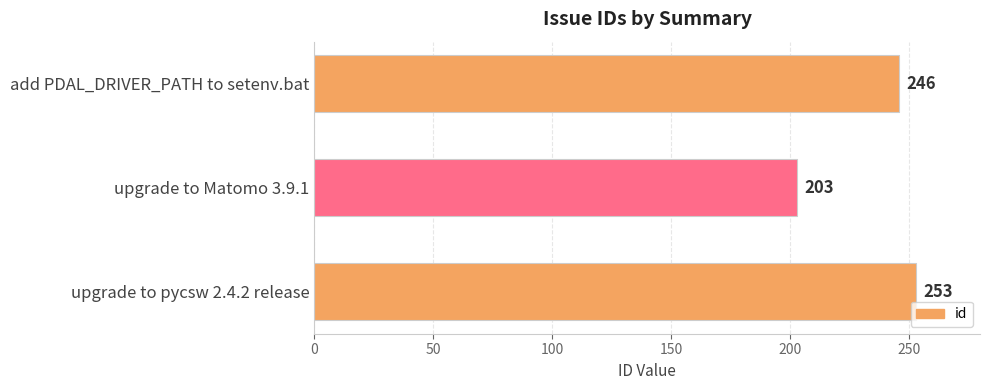

Reading bottom to top, extract all data points from this chart.

upgrade to pycsw 2.4.2 release=253	upgrade to Matomo 3.9.1=203	add PDAL_DRIVER_PATH to setenv.bat=246